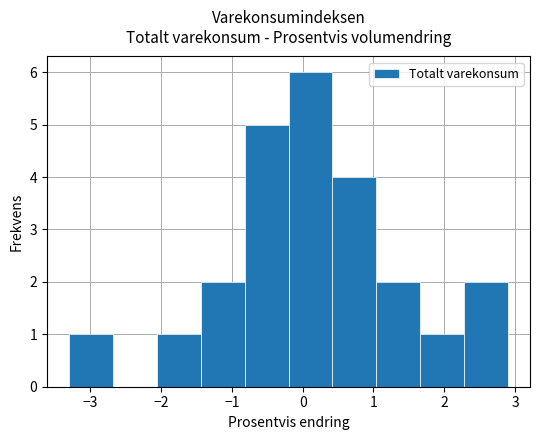

Reading left to right, transcribe this chart: for each bar, give the range it covers on the x-axis and its height. Neither the bar edges nor the heights are printed on the chart, so give them approximately, as read against the axes.

-3.30 to -2.68: 1
-2.68 to -2.06: 0
-2.06 to -1.44: 1
-1.44 to -0.82: 2
-0.82 to -0.20: 5
-0.20 to 0.42: 6
0.42 to 1.04: 4
1.04 to 1.66: 2
1.66 to 2.28: 1
2.28 to 2.90: 2